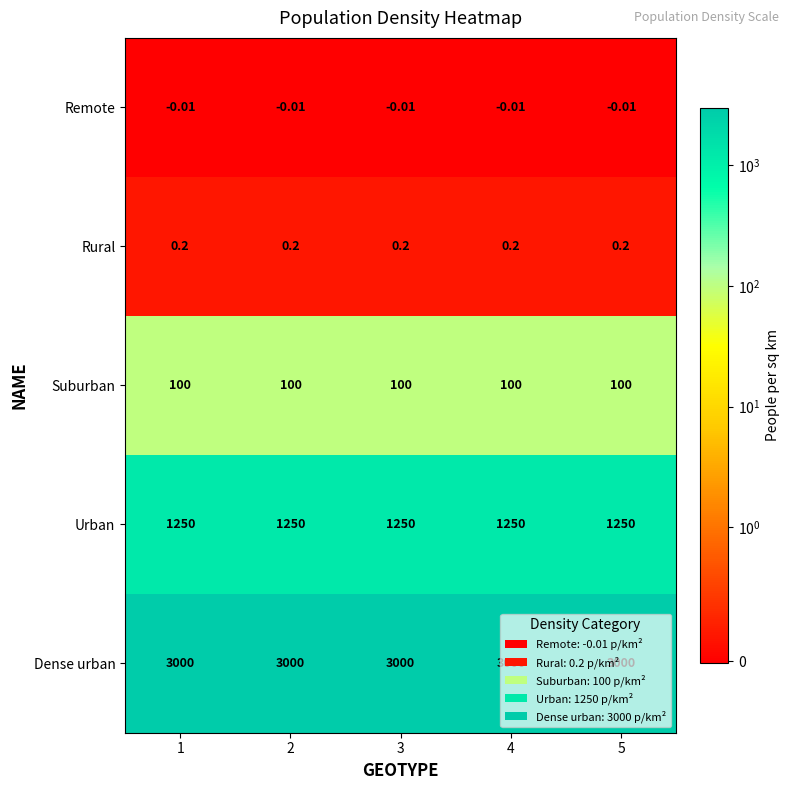

Which series has the largest total across all categories?

Dense urban